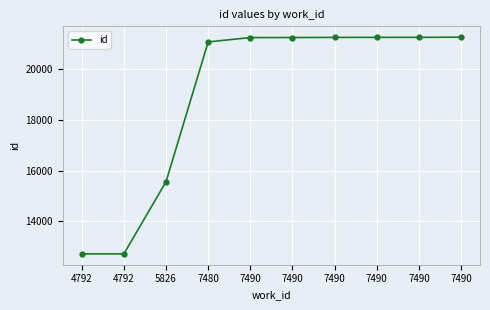

Does the chart have visible grid lines?

Yes